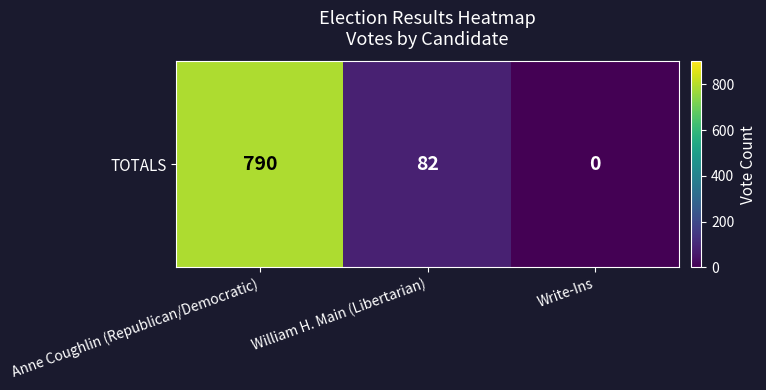

Reading right to left, transcribe all the data shown in this chart.

0	82	790